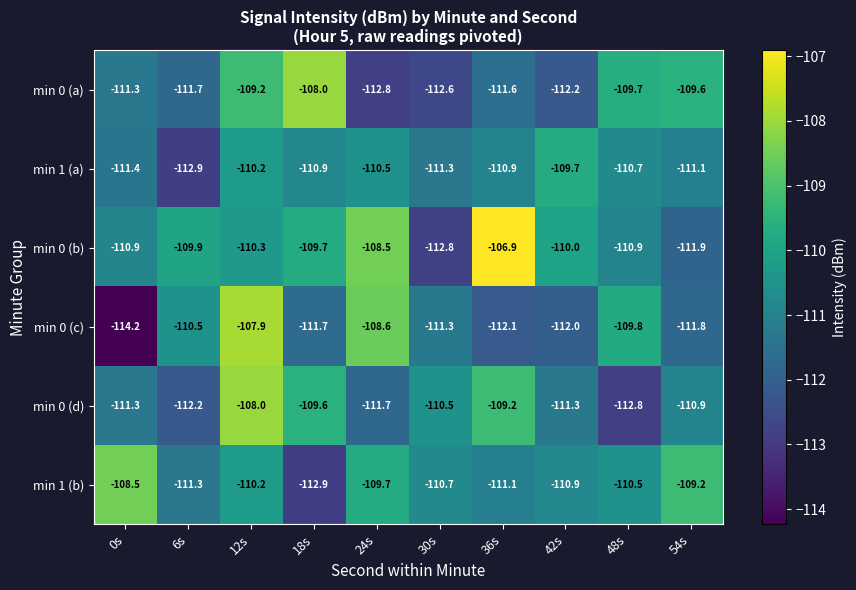

At which label is min 0 (b) closest to -109?

24s